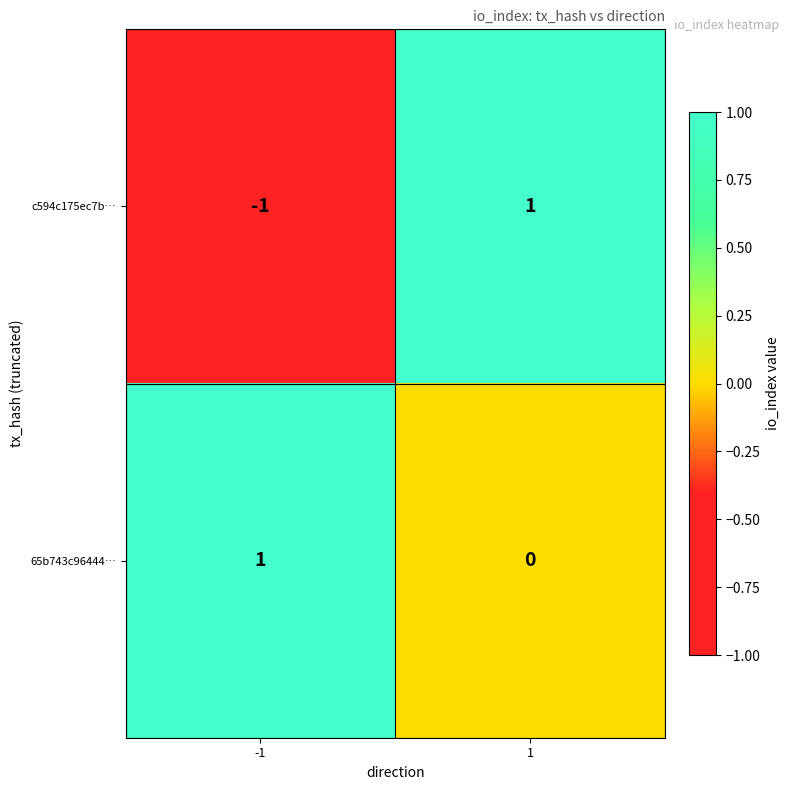

How many series are shown in this chart?

2